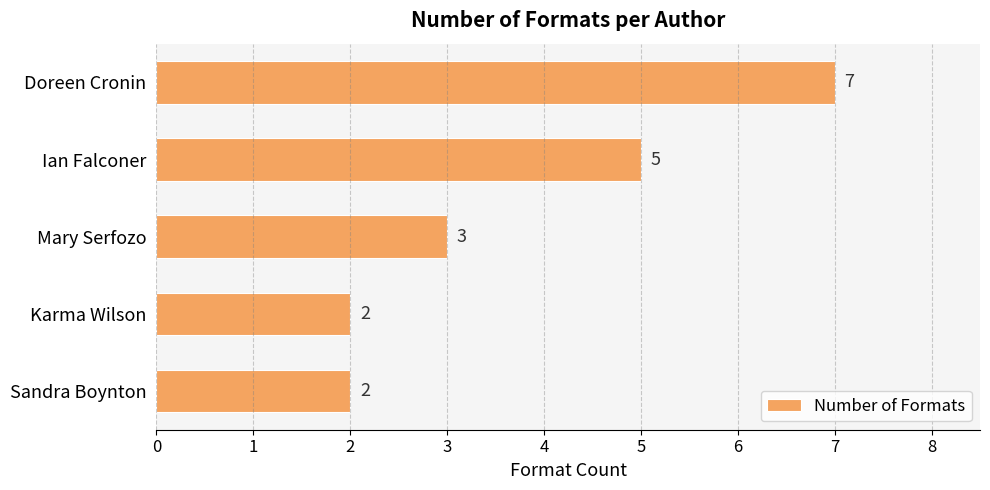

How many values are between 2 and 5?

4